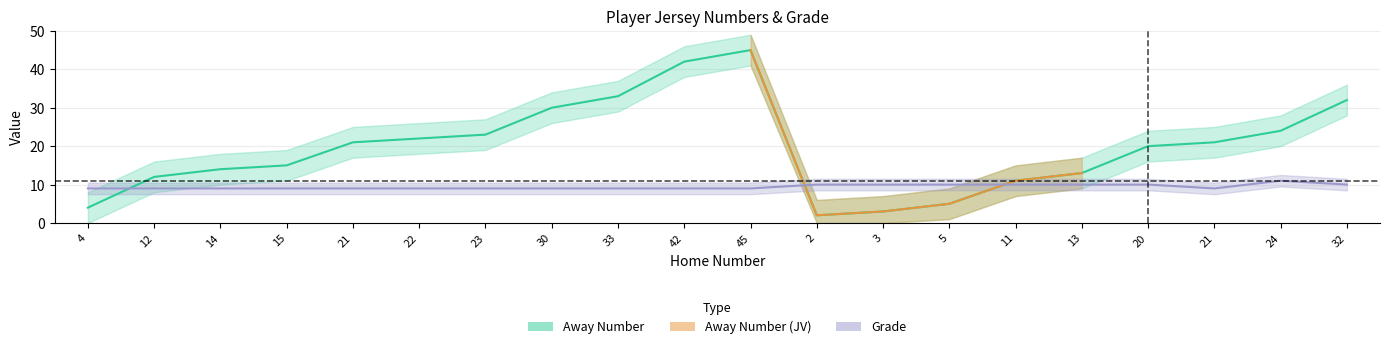

What is the label of the 14th point from the right?

23